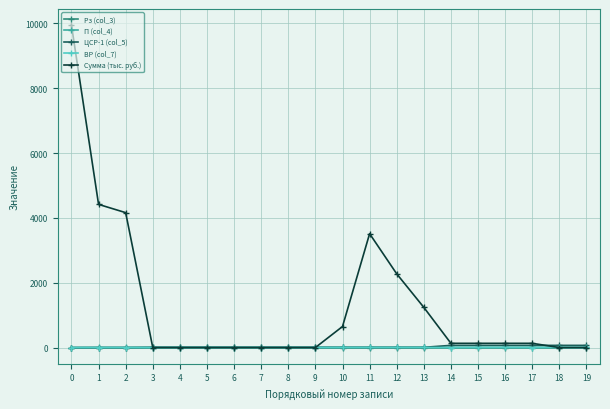

What is the greatest value displayed?

9949.9